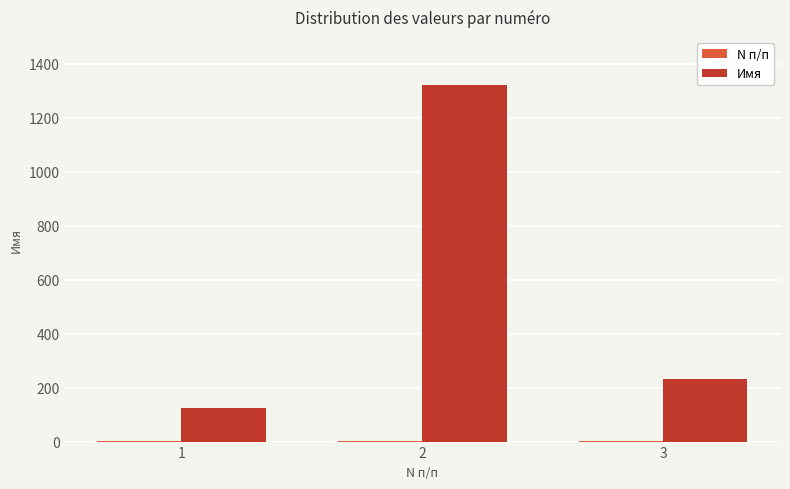

Which series has the largest total across all categories?

Имя